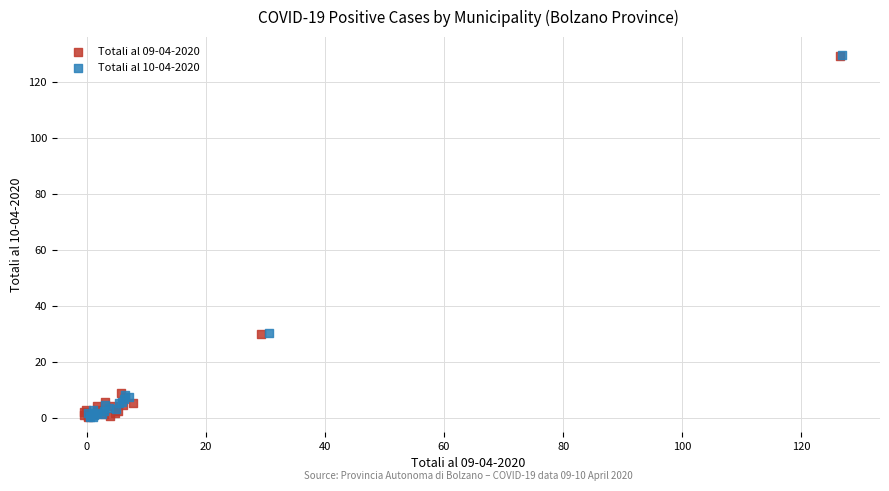

Which series has the largest Y range (max minus min)?

Totali al 10-04-2020